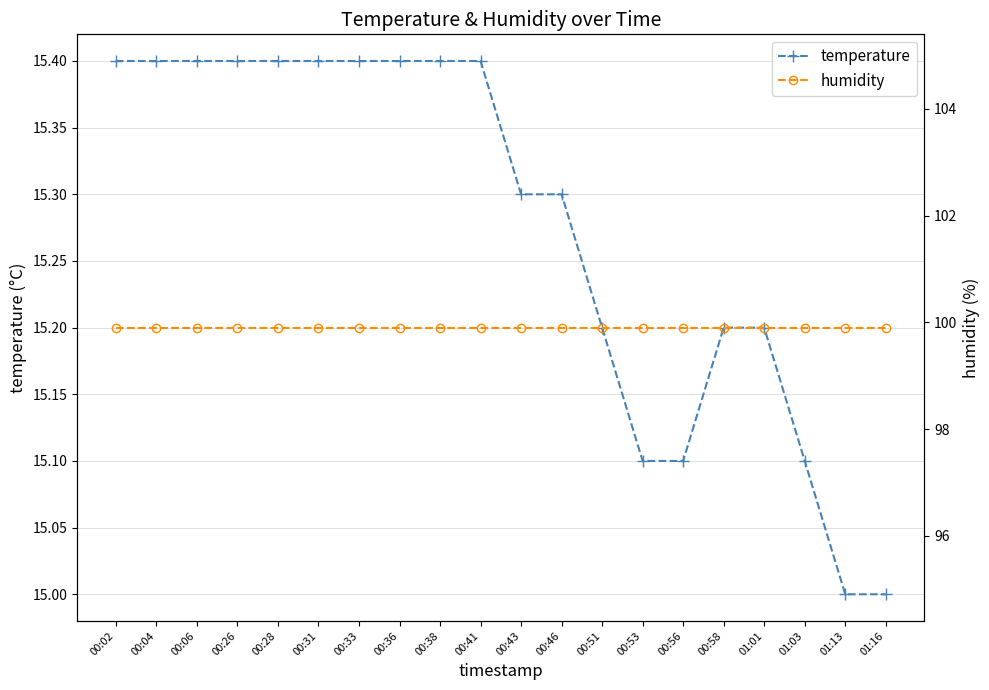

Is the value of temperature at 00:58 greater than the value of humidity at 00:04?

No